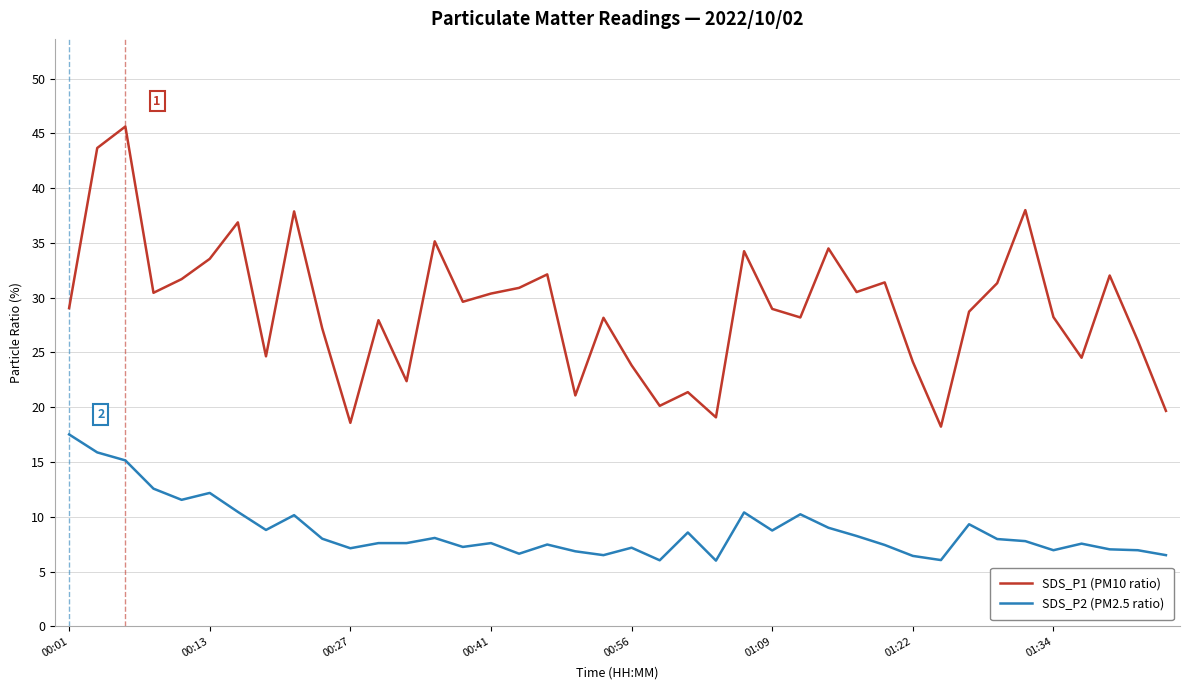

Which series has the largest range (max minus min)?

SDS_P1 (PM10 ratio)